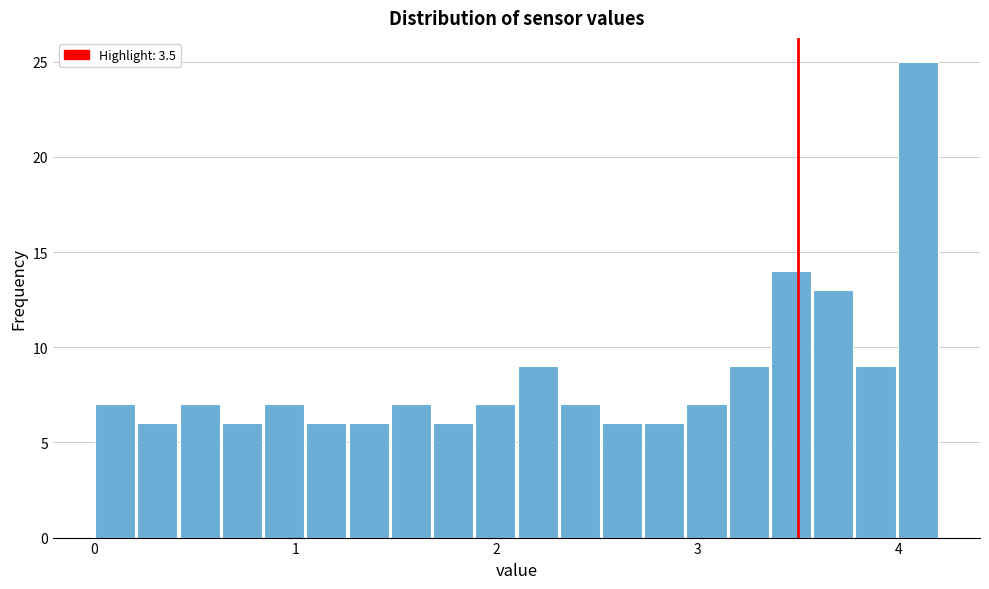

Around what value on the x-axis is the tallest bar? Give the approximate position of its centre, as read against the axis.

4.1